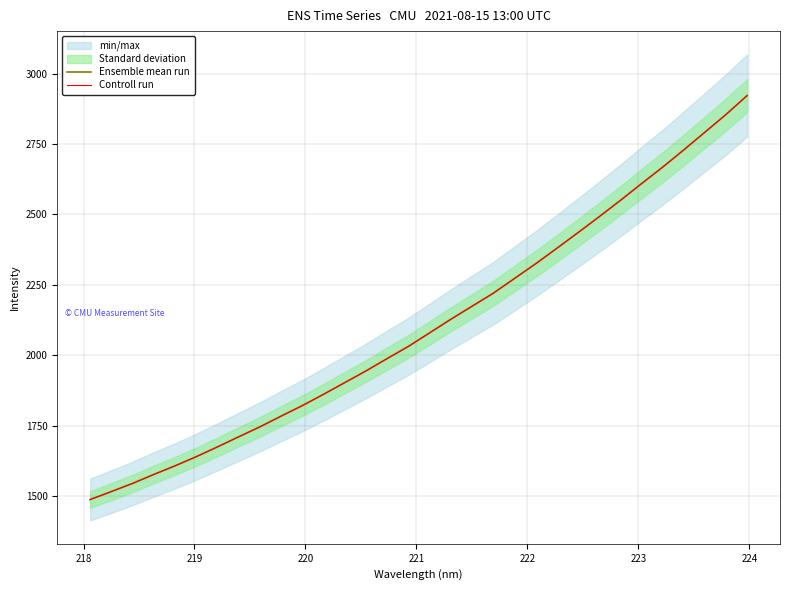

True or false: Ensemble mean run has more than 1 interior local peaks.

False